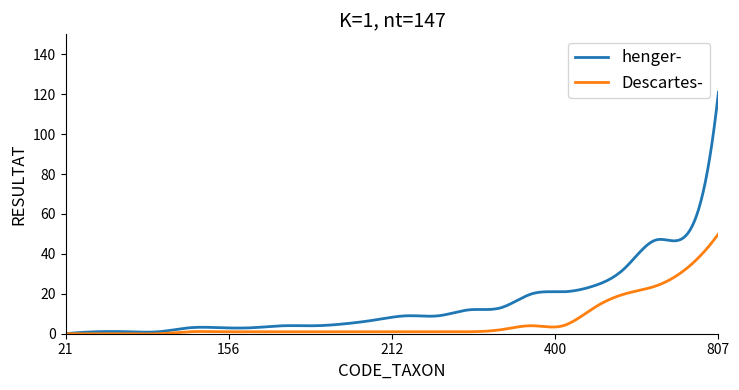

Which series has the widest spread of values?

henger-